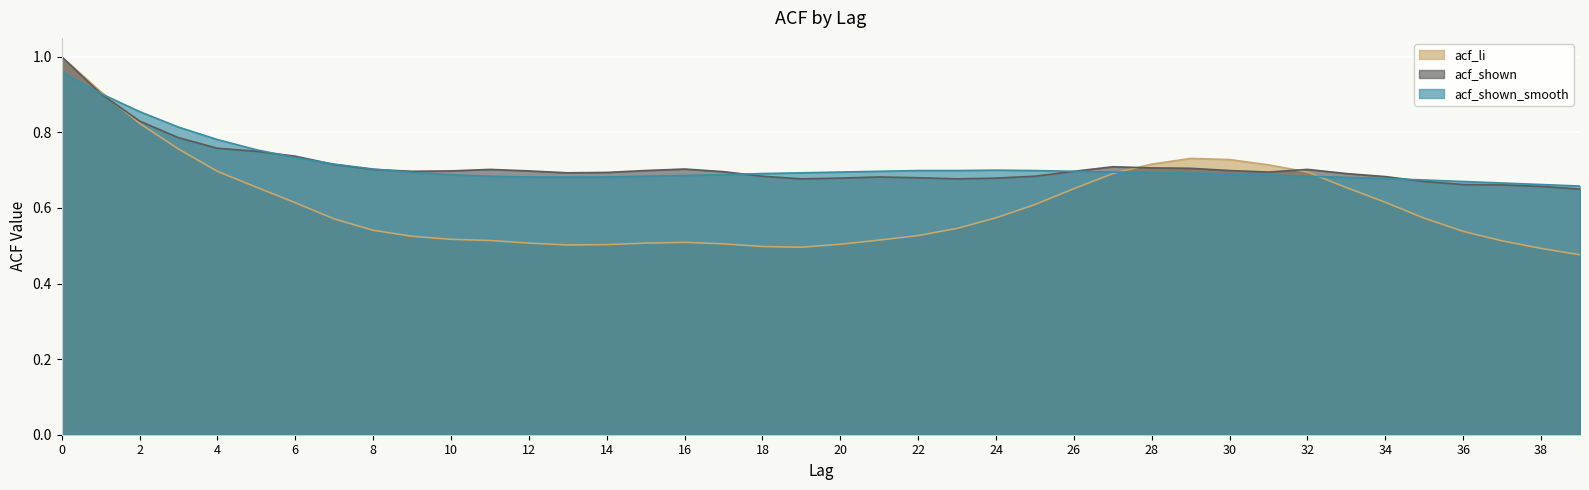

What is the difference between the acf_li values at 39 and 4?

0.2